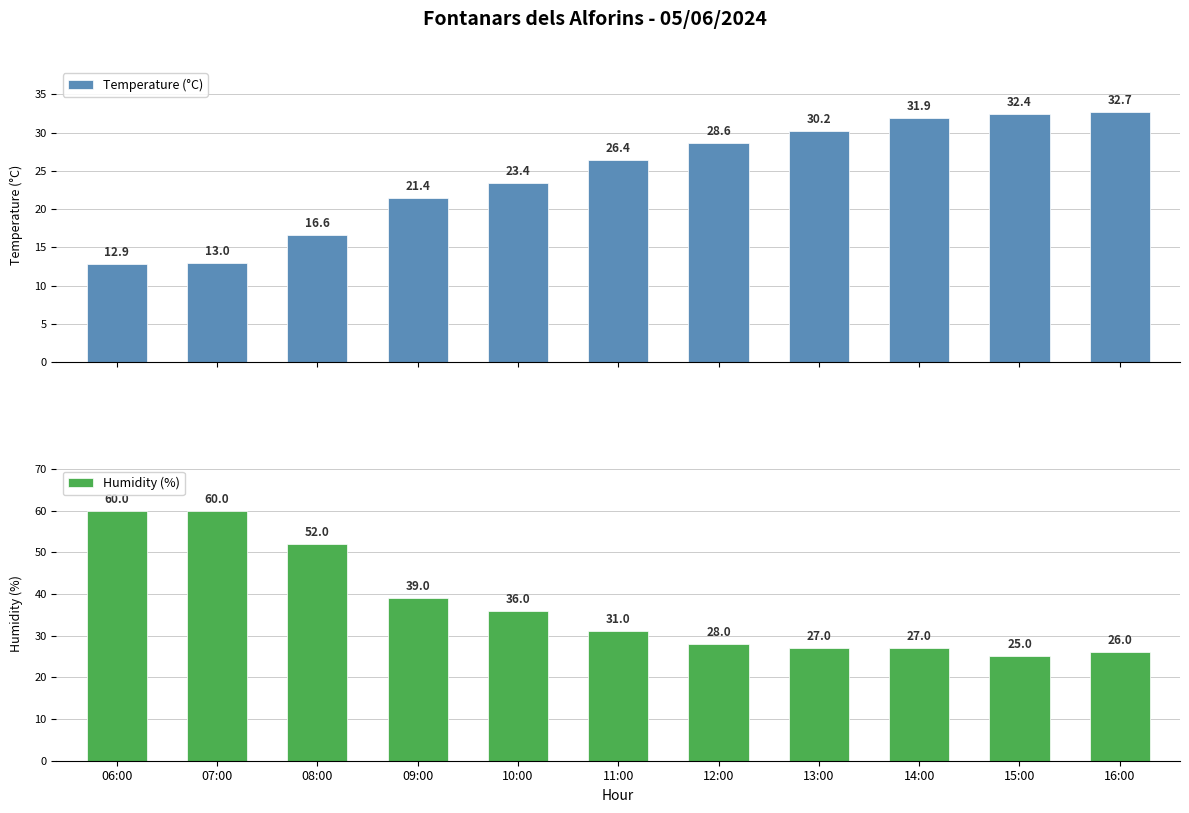

How many bars are there in total?

22